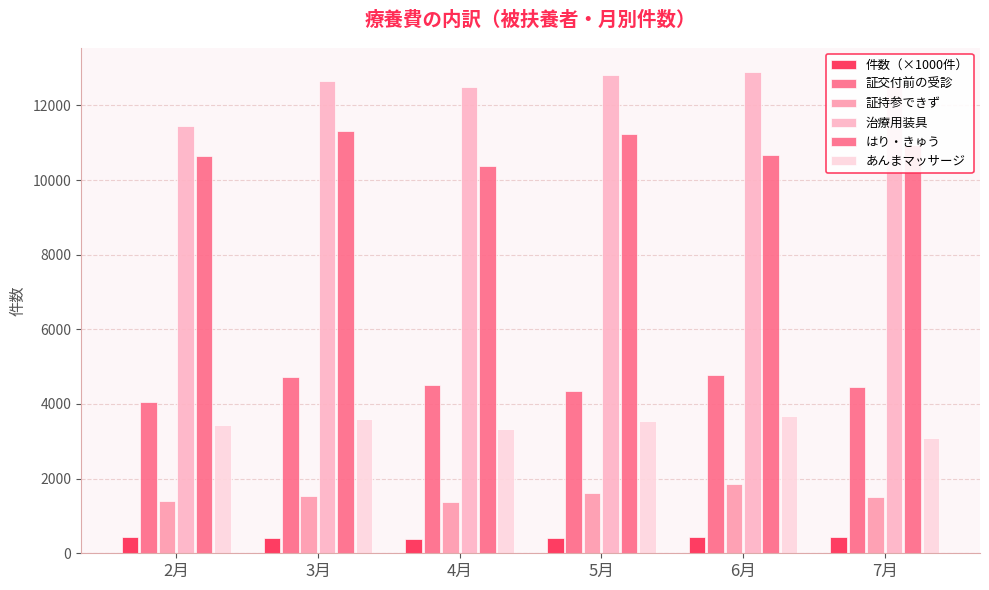

What is the label of the 5th bar from the left?

6月